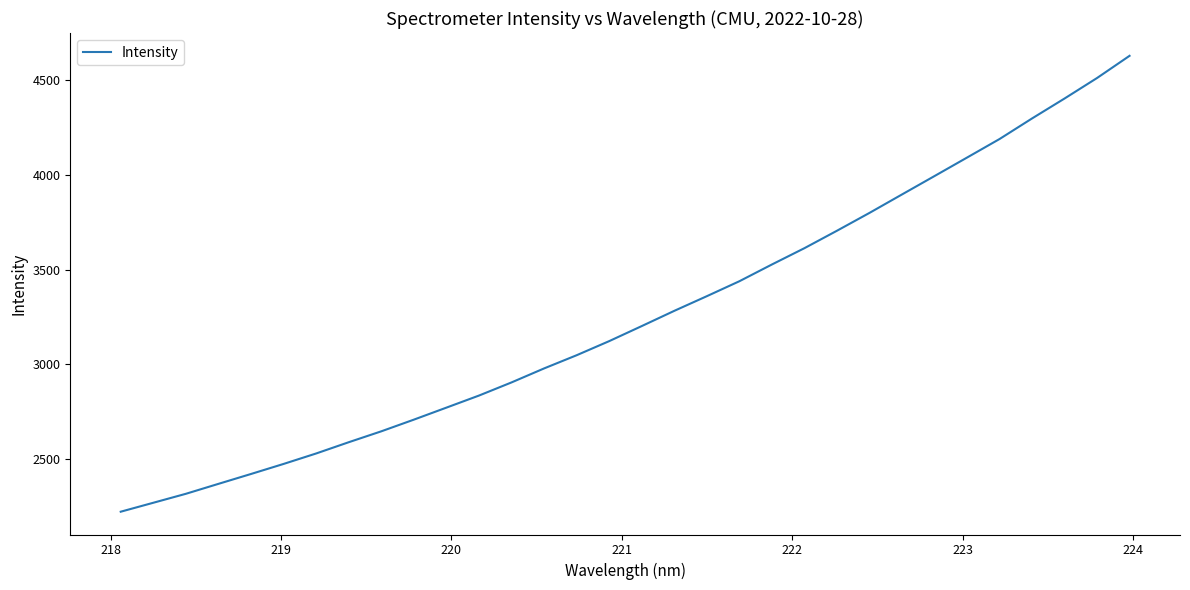

What is the maximum value shown in the chart?

4630.4